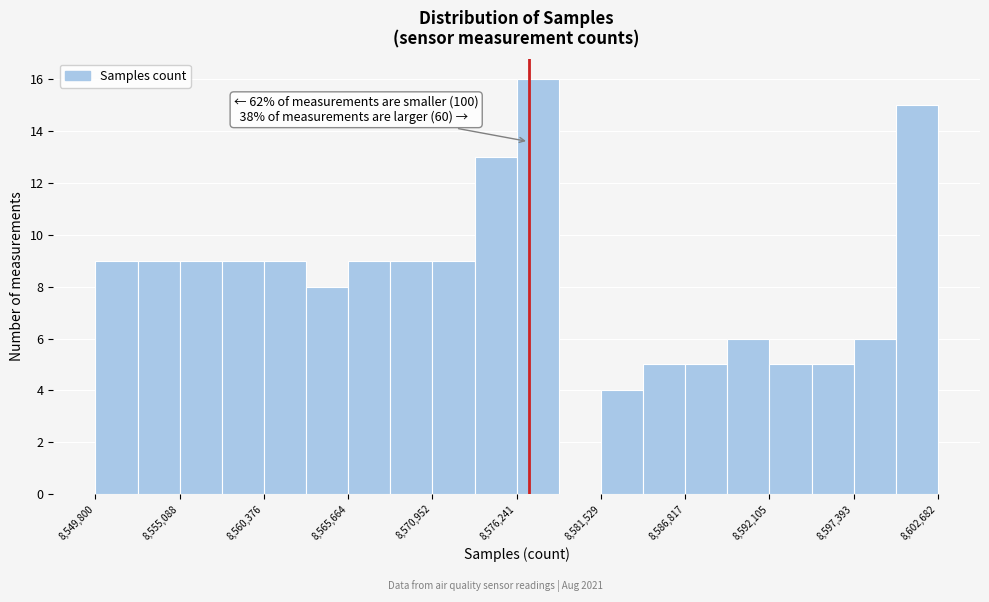

Read against the x-axis, roughly where is the centre of the tallest bar?

8578000